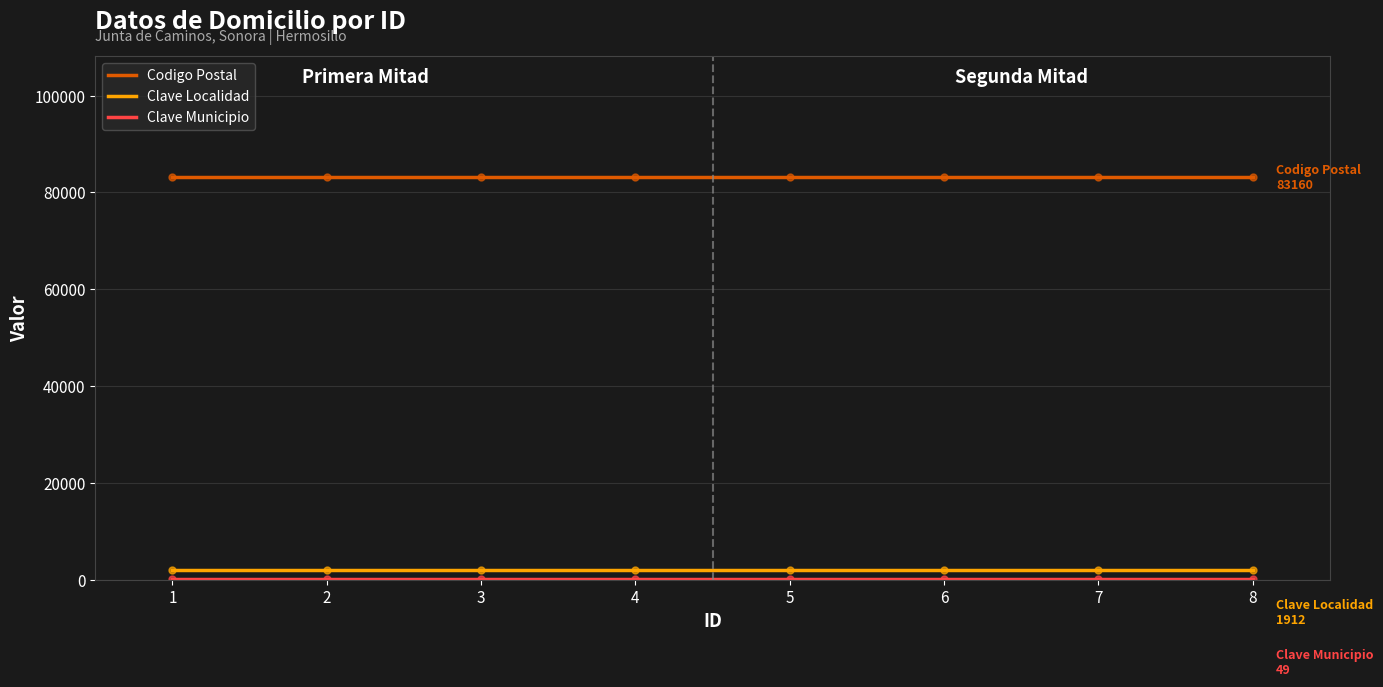

True or false: Codigo Postal and Clave Localidad intersect in this chart.

False